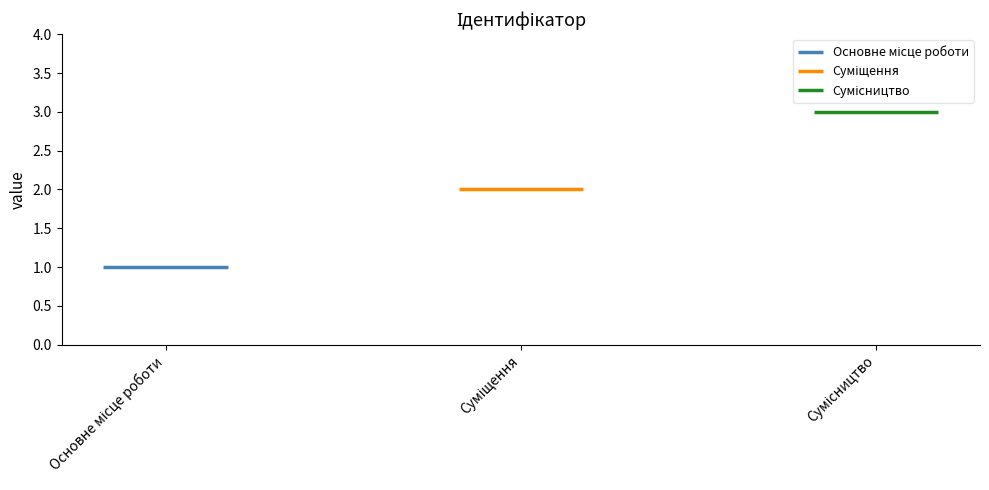

Count the number of values greater than 2.

1